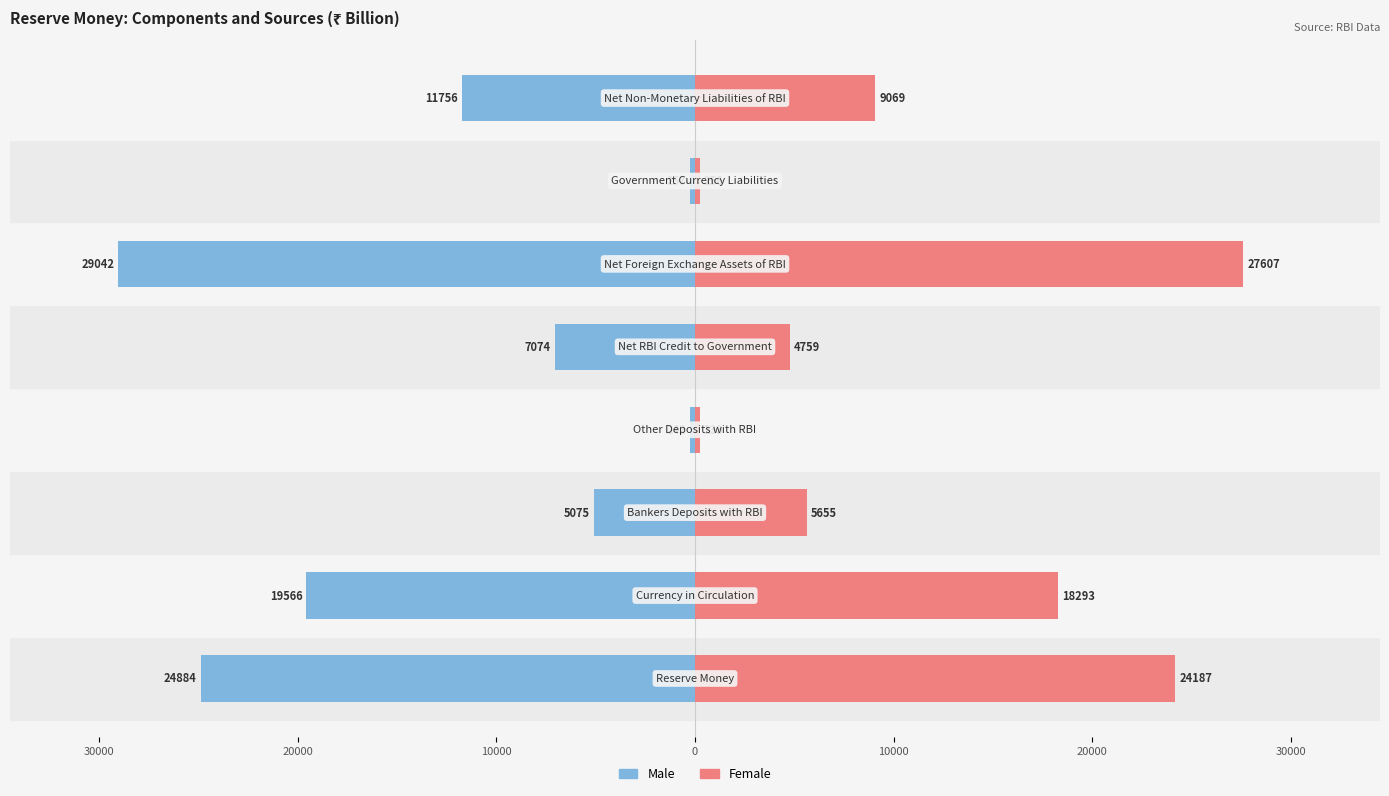

What is the difference between the maximum and minimum values in the Male series?

28799.9